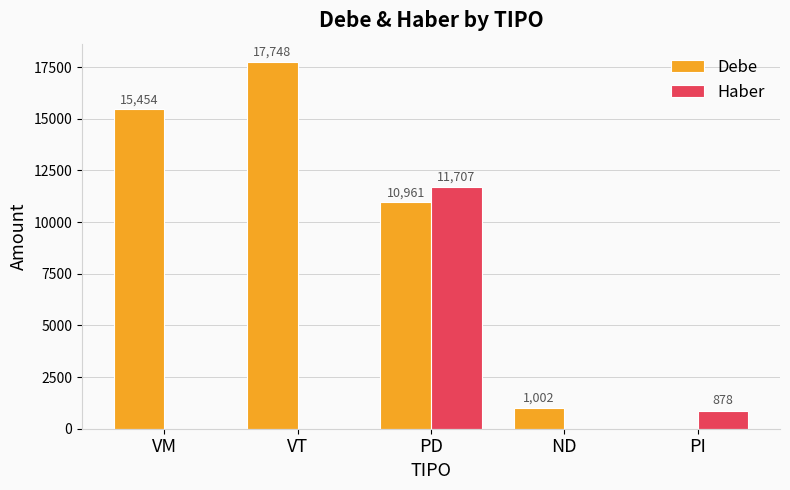

At which category is the sum across all series the highest?

PD